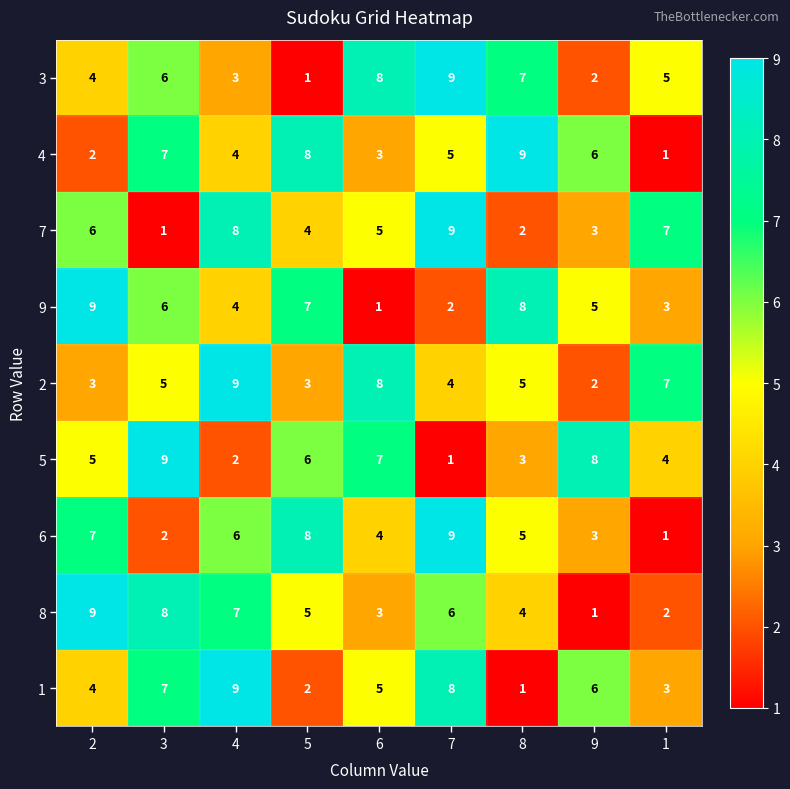

How many distinct data groups are displayed?

9